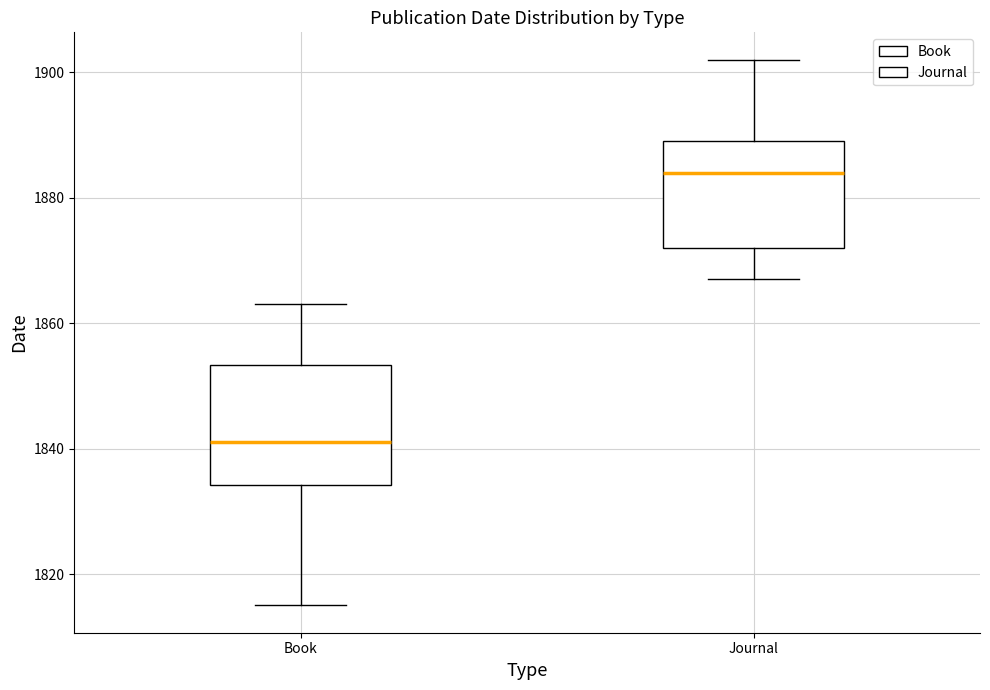

Which box's median line is the lowest?

Book